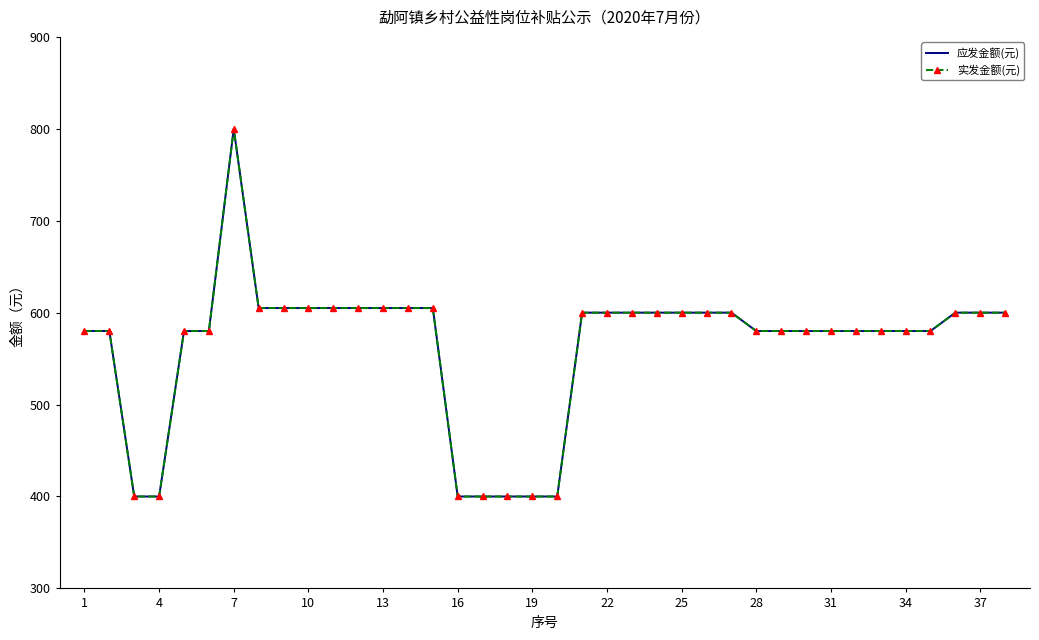

What is the difference between the maximum and minimum values in the 实发金额(元) series?

400